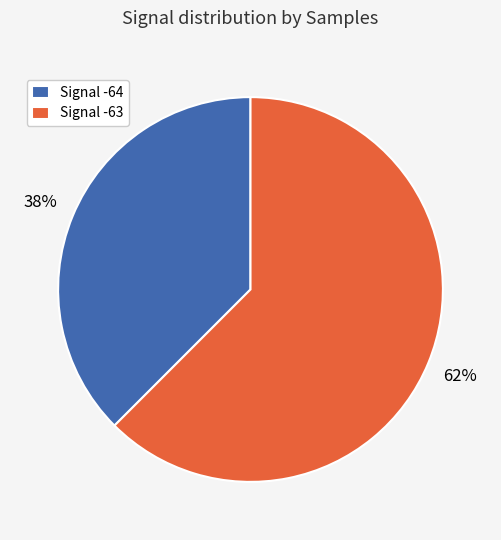

What is the largest slice in the pie chart?

Signal -63